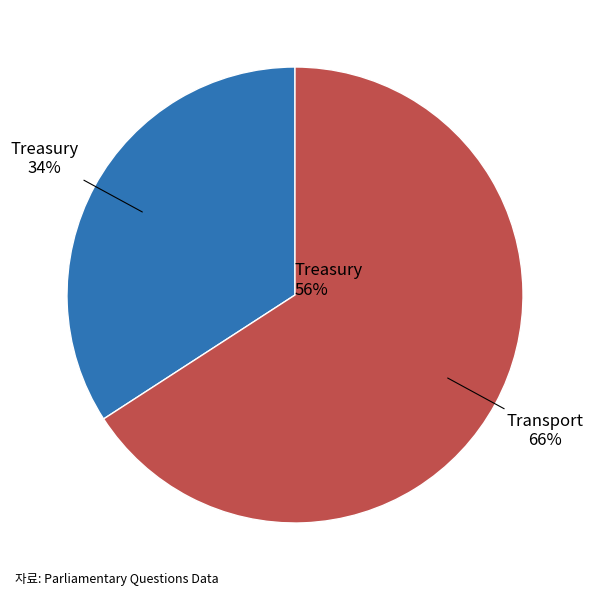

The Transport slice represents 75% of the pie. True or false?

False